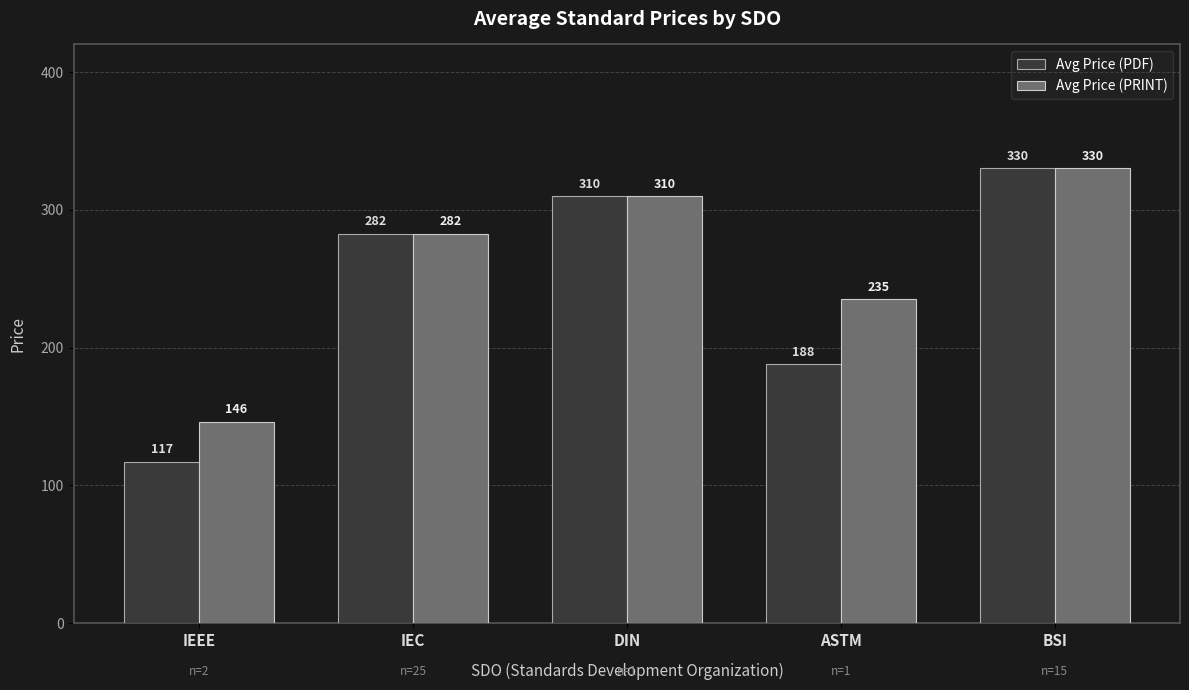

Is it true that Avg Price (PDF) equals 330.0 at BSI?

True